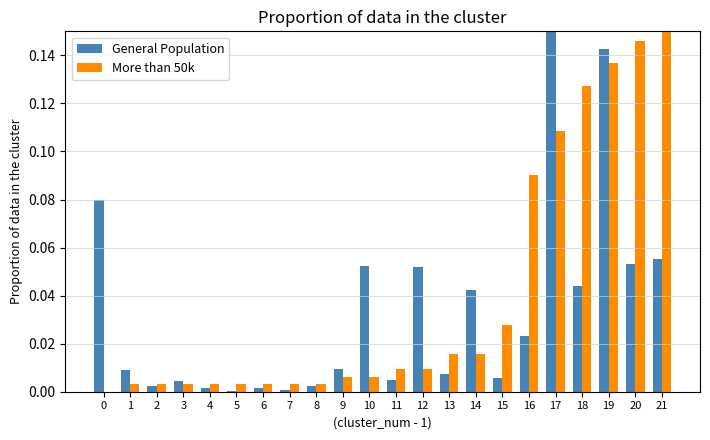

How many data points does each series have?

22